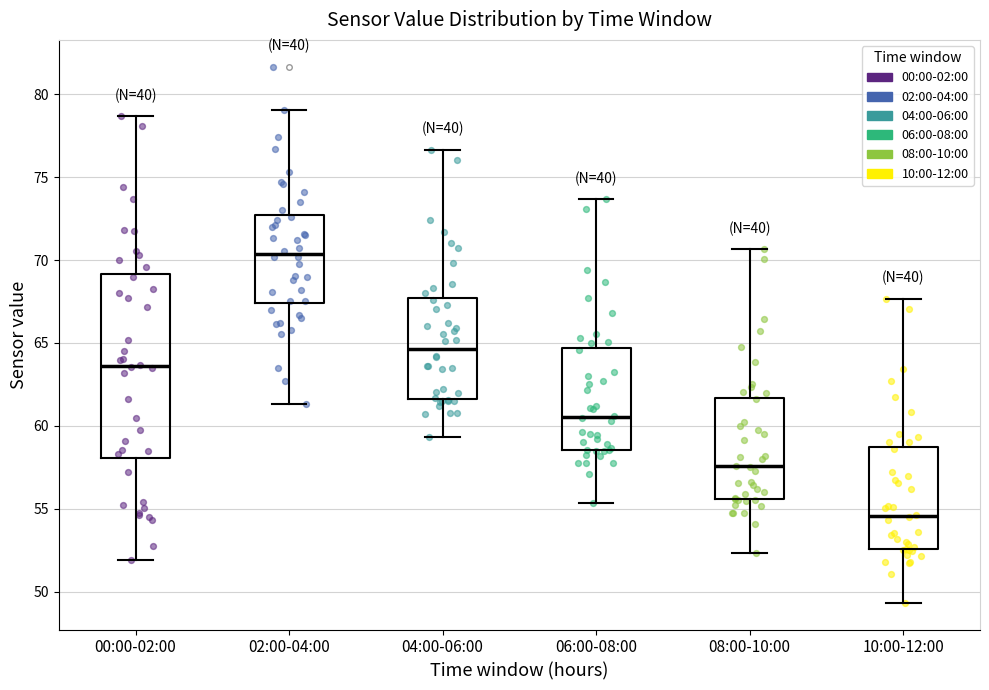

Comparing the boxes themselves (not the whiskers), which one is the tallest?

00:00-02:00